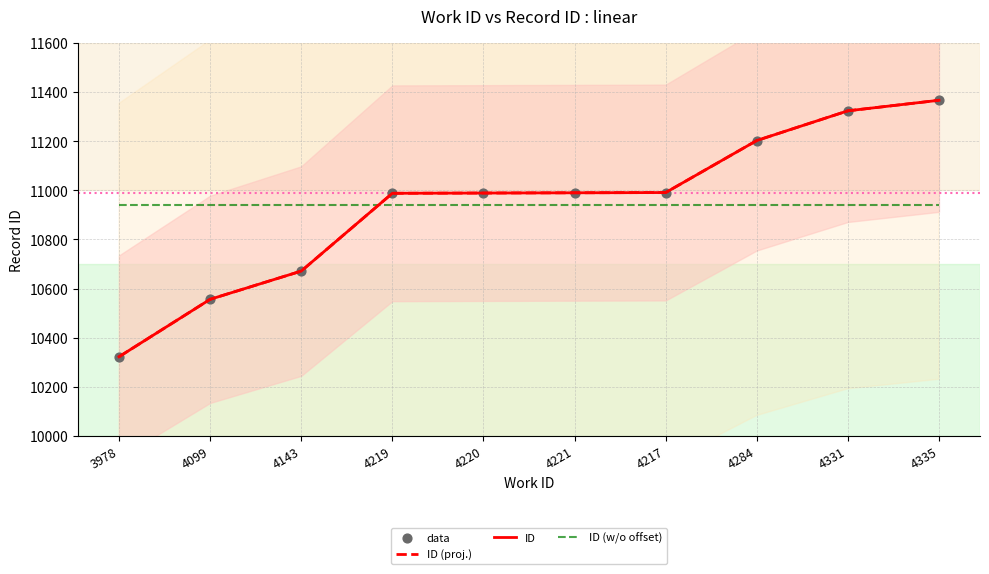

Which series has the widest spread of Y values?

ID (proj.)